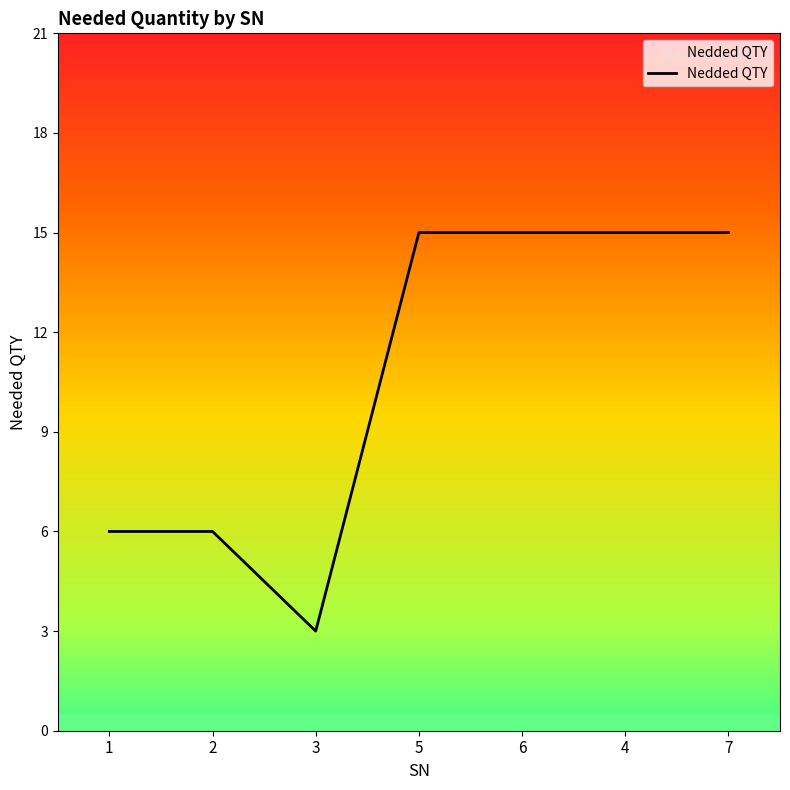

What is the minimum value shown in the chart?

3